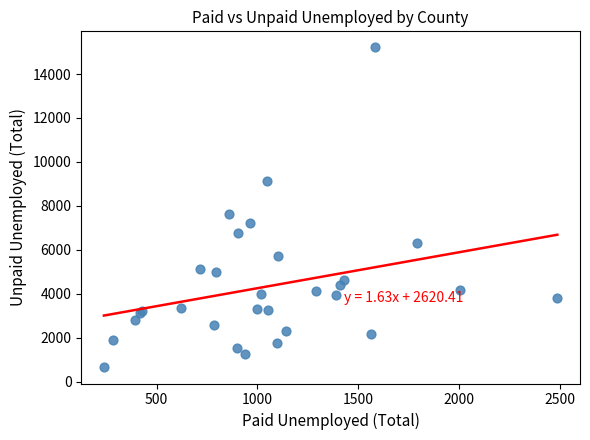

What Y value in the scatter plot is closest to 7930?

7617